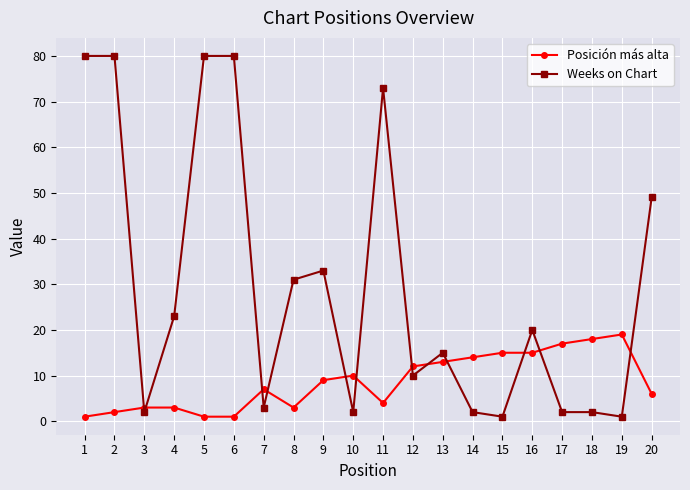

Reading left to right, what are all the values shown in this chart?

Posición más alta: 1=1	2=2	3=3	4=3	5=1	6=1	7=7	8=3	9=9	10=10	11=4	12=12	13=13	14=14	15=15	16=15	17=17	18=18	19=19	20=6
Weeks on Chart: 1=80	2=80	3=2	4=23	5=80	6=80	7=3	8=31	9=33	10=2	11=73	12=10	13=15	14=2	15=1	16=20	17=2	18=2	19=1	20=49